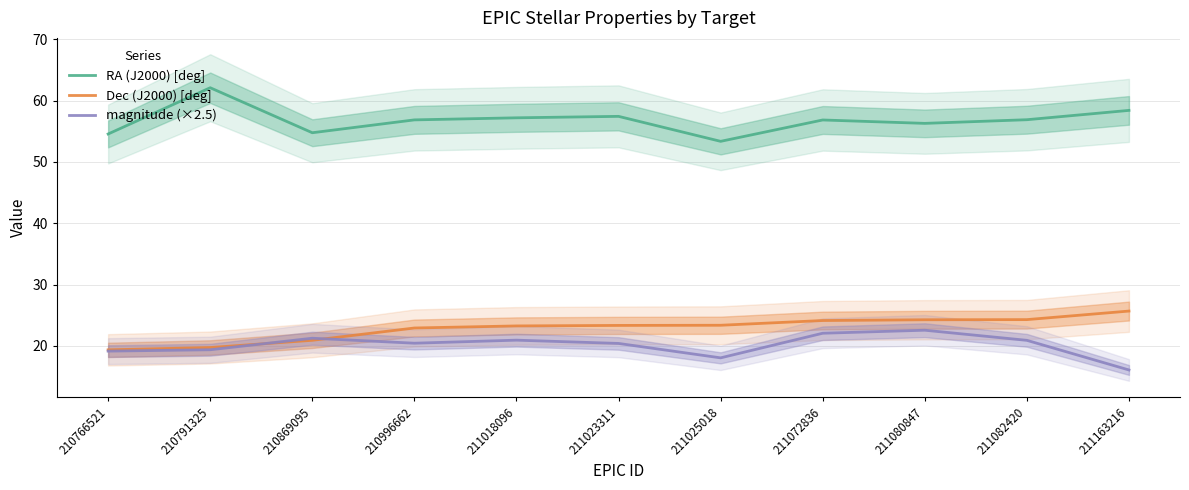

What is the difference between the highest and lowest values at 211023311?

37.0